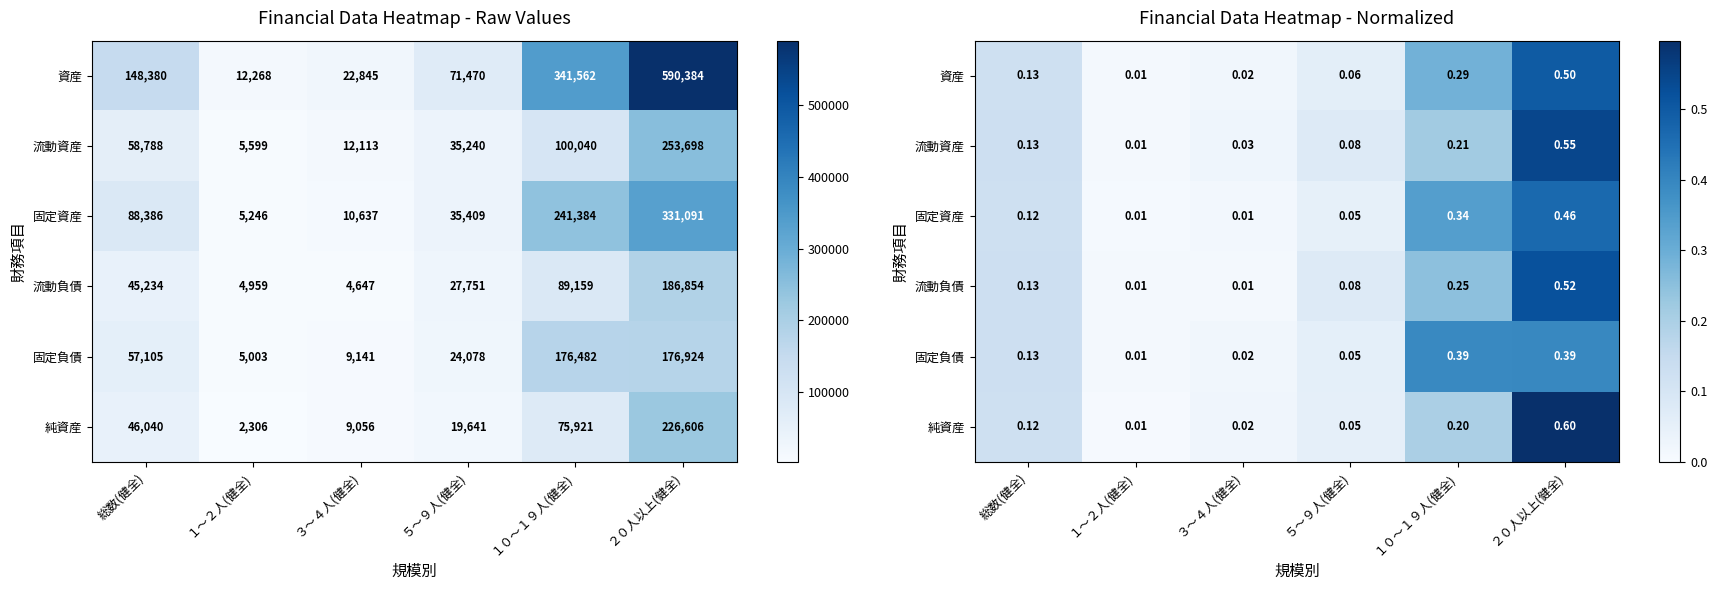

Rank the categories by 固定資産 value from highest to lowest.

２０人以上(健全), １０～１９人(健全), 総数(健全), ５～９人(健全), ３～４人(健全), １～２人(健全)